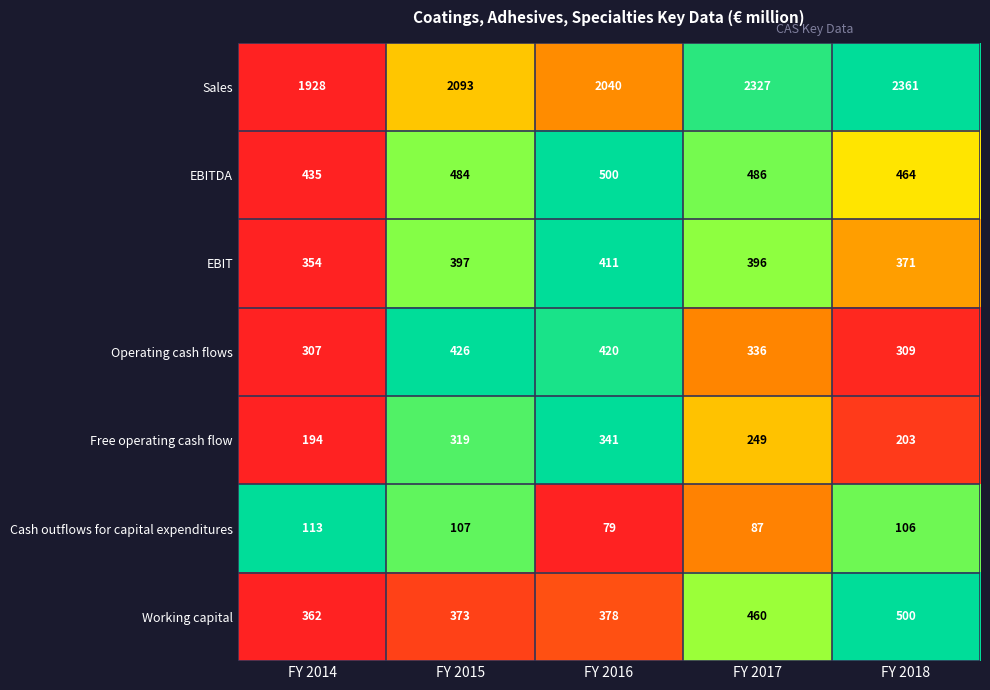

What is the difference between the maximum and second lowest values in the EBITDA series?

36